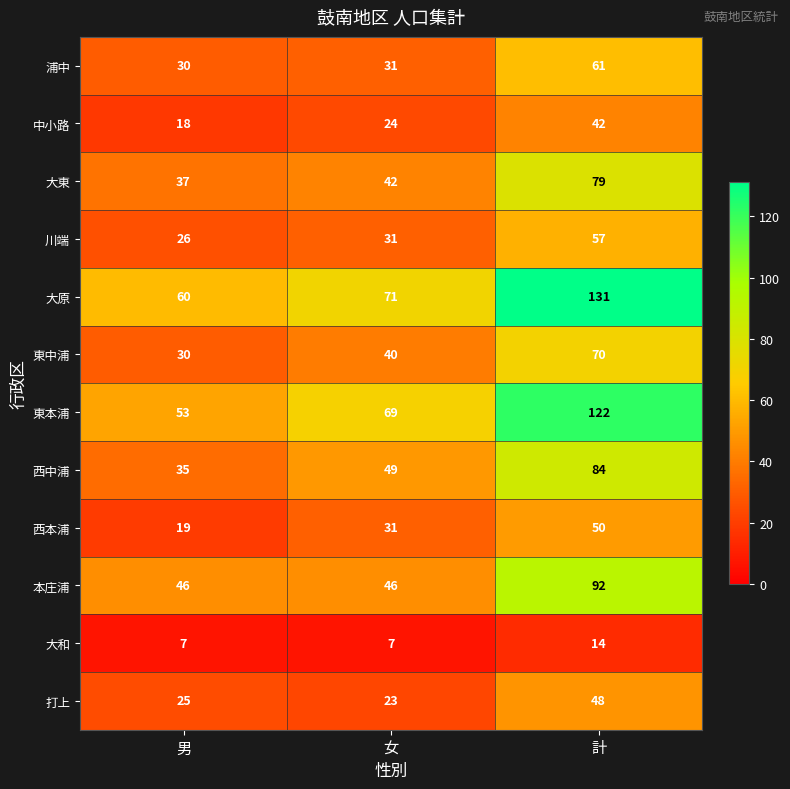

List the series in order of their peak value, highest first.

大原, 東本浦, 本庄浦, 西中浦, 大東, 東中浦, 浦中, 川端, 西本浦, 打上, 中小路, 大和